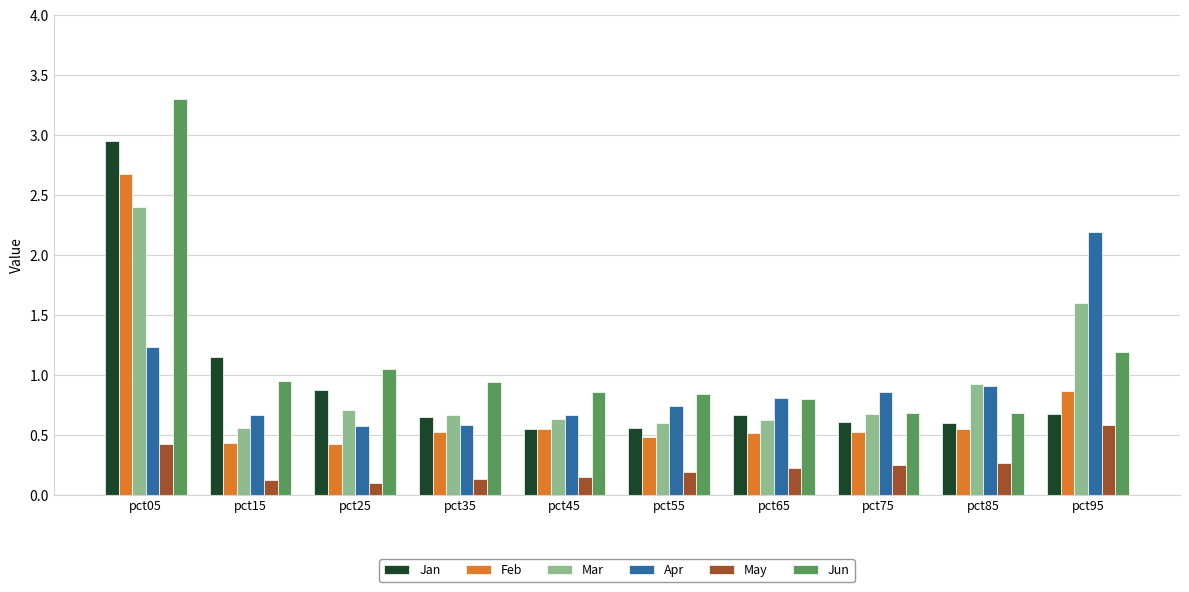

Which series has the largest total across all categories?

Jun